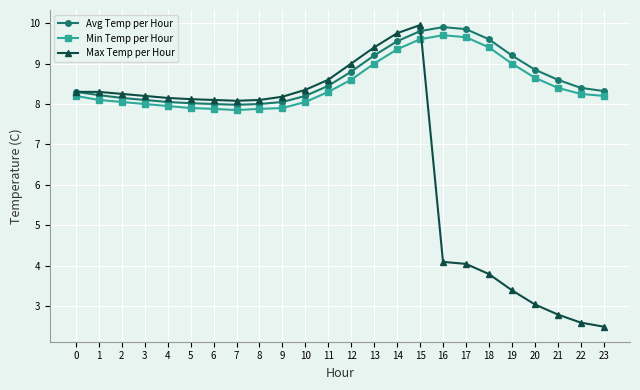

Rank the series at 17 from highest to lowest value.

Avg Temp per Hour, Min Temp per Hour, Max Temp per Hour